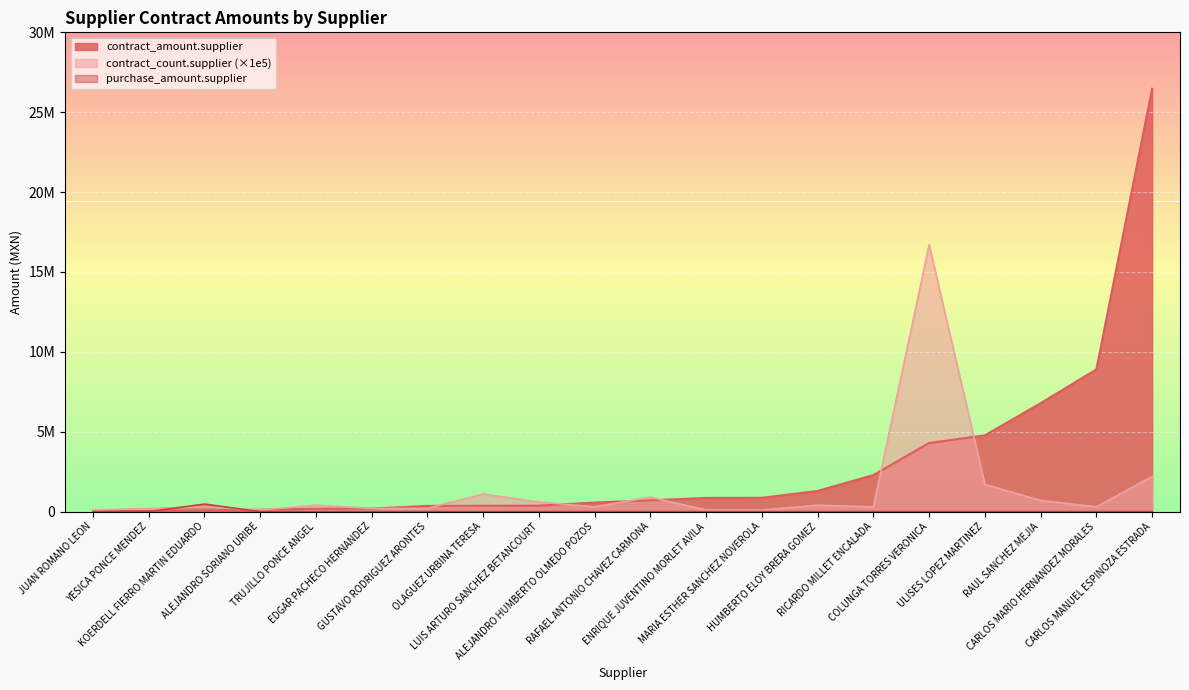

What are all the series names shown in the legend?

contract_amount.supplier, contract_count.supplier (×1e5), purchase_amount.supplier